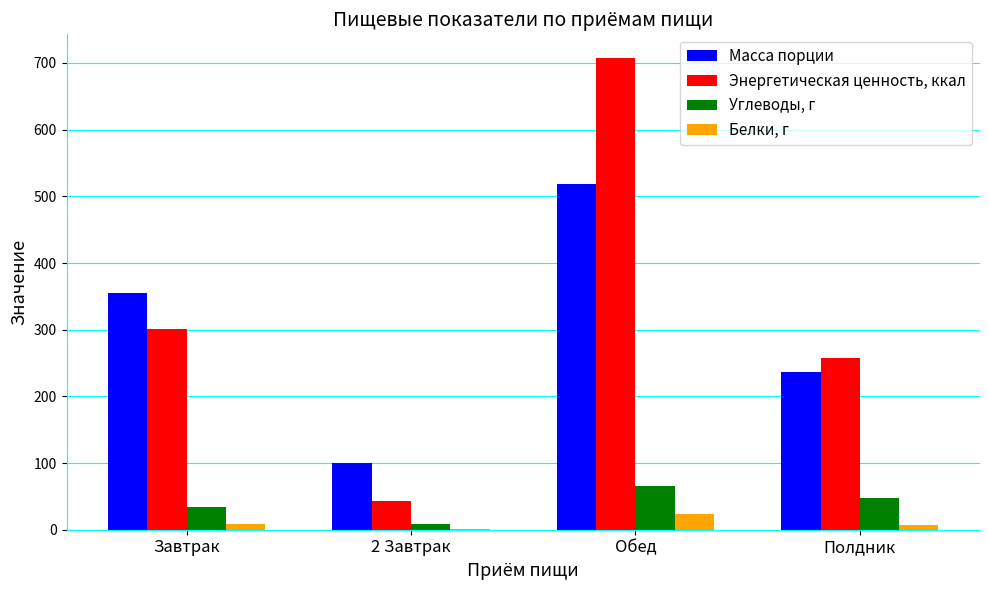

Which label corresponds to the largest value in the chart?

Обед